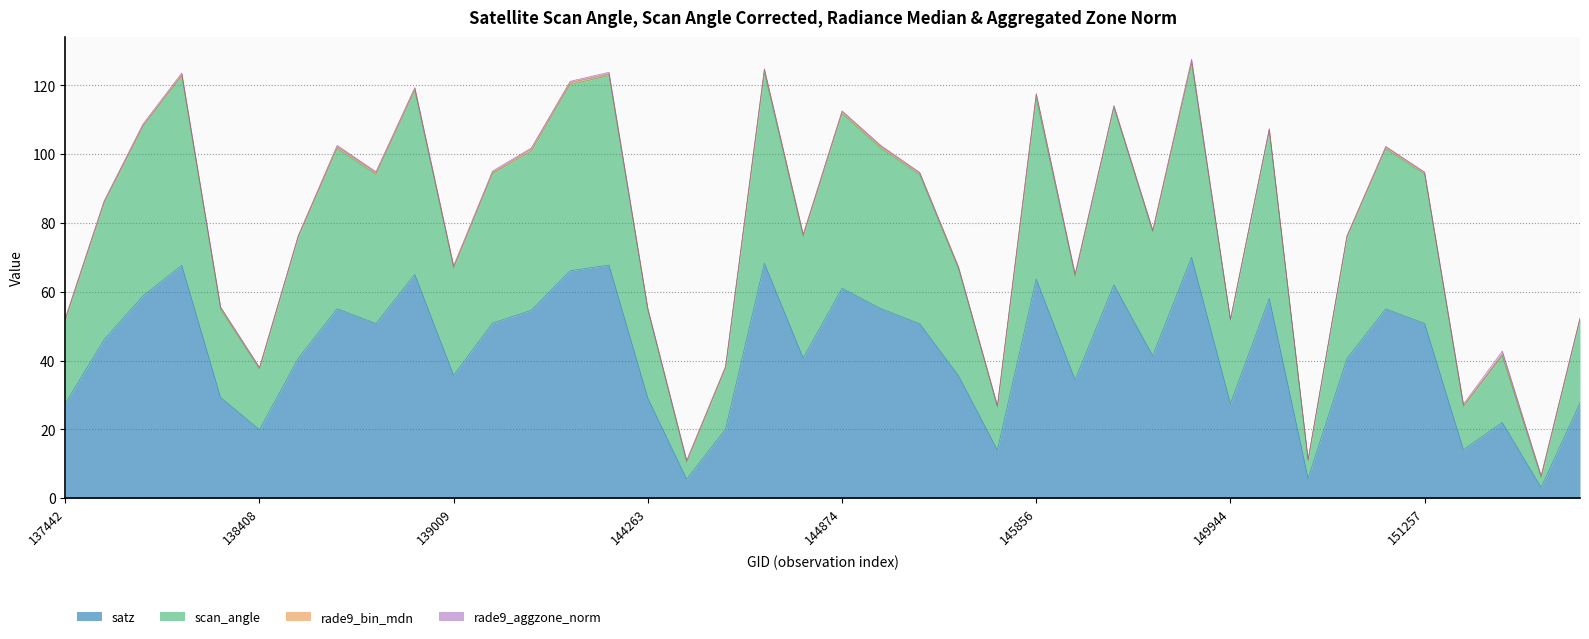

At which label is rade9_aggzone_norm closest to 0?

149944